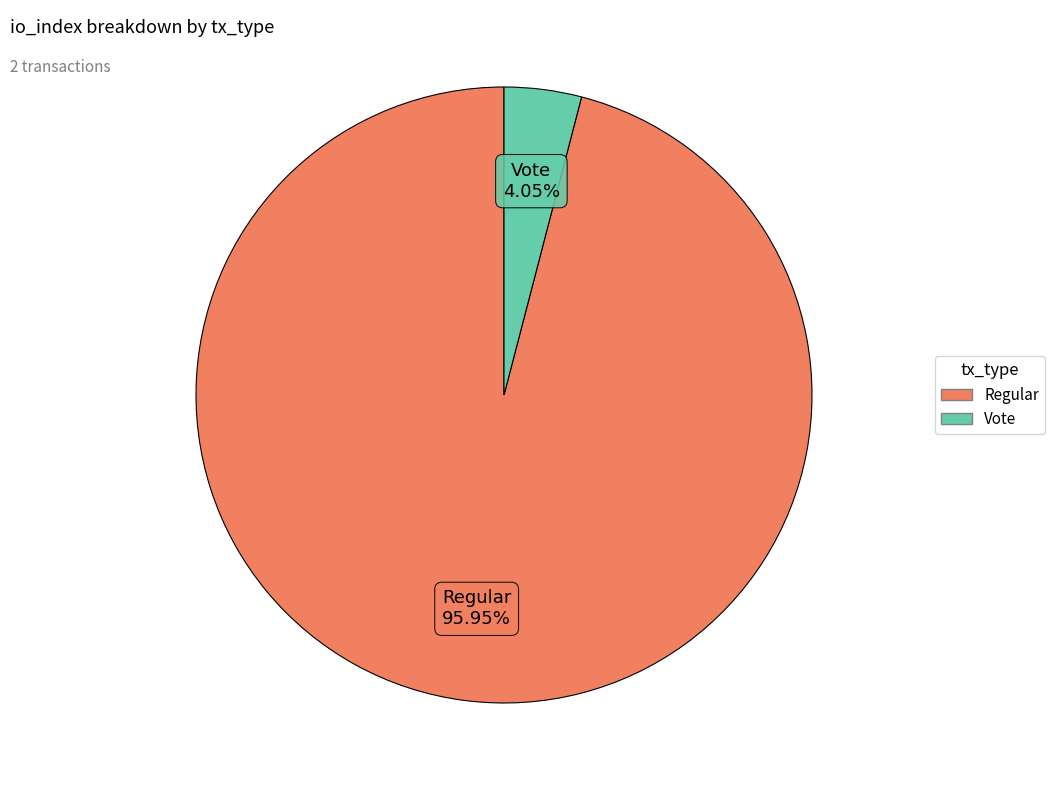

Does any single category account for the majority?

Yes